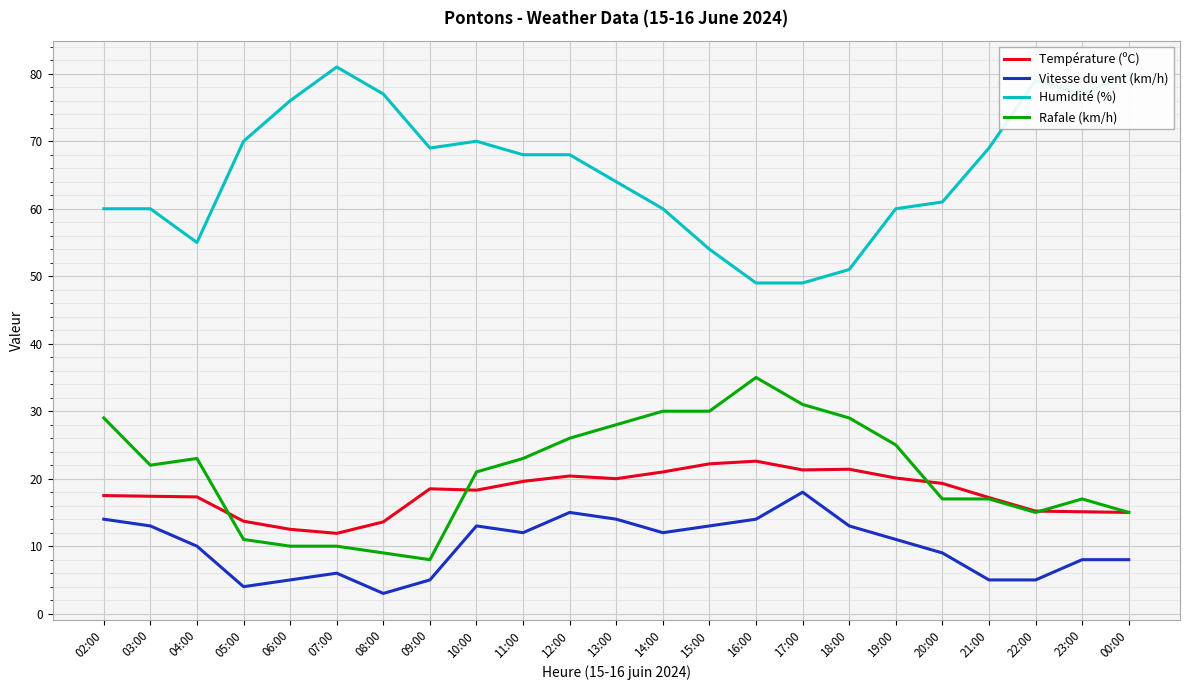

What value does the Température (ºC) series have at 02:00?

17.5